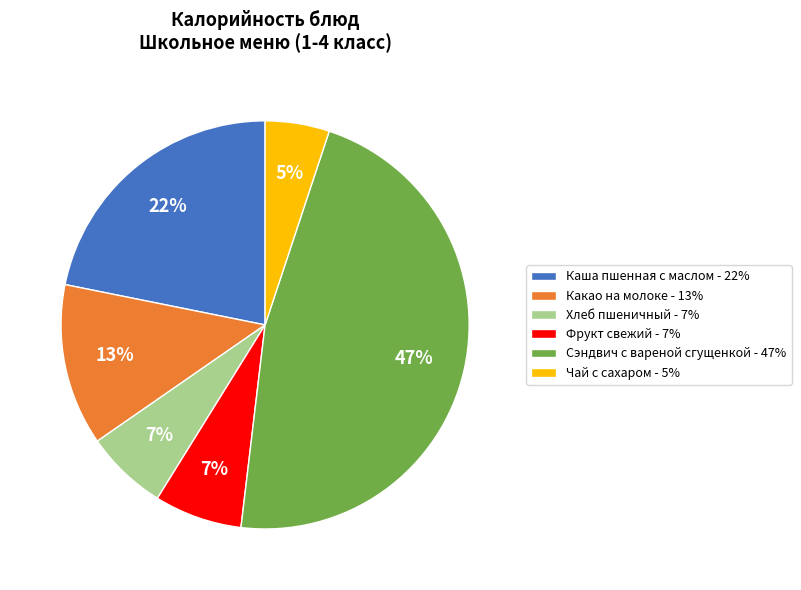

True or false: Каша пшенная с маслом accounts for 11% of the total.

False